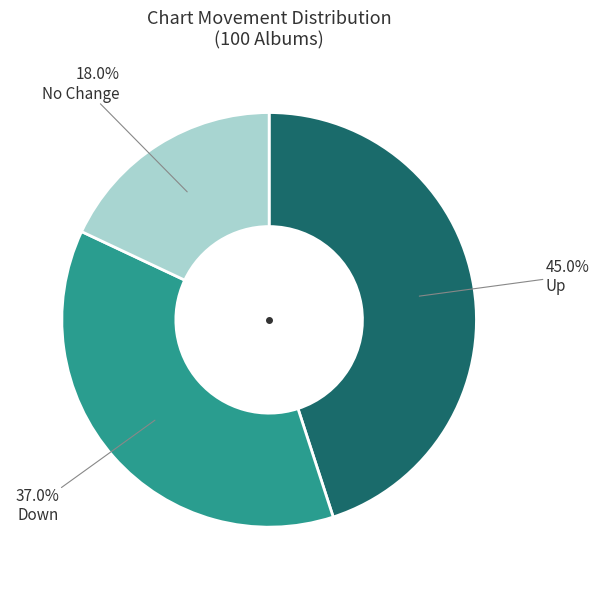

Is there a majority slice in this chart?

No